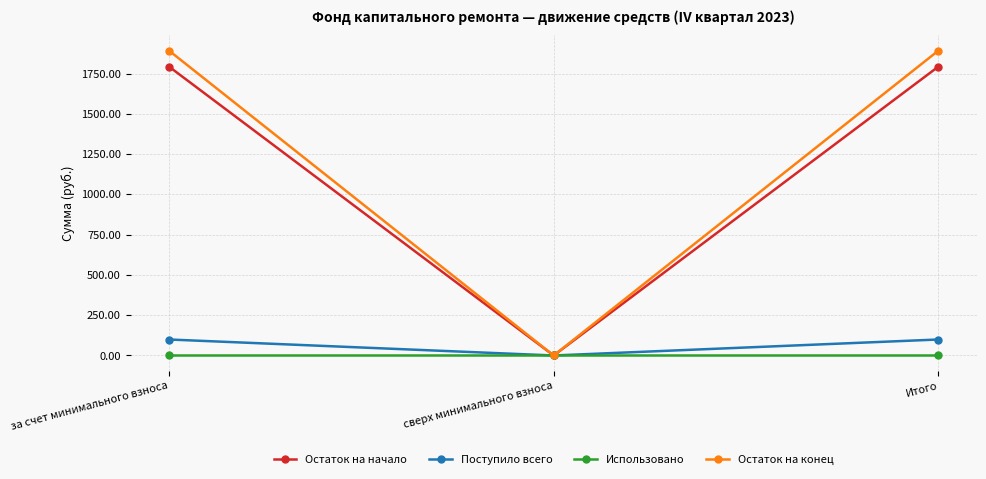

At how many categories does at least one series exceed 1558?

2